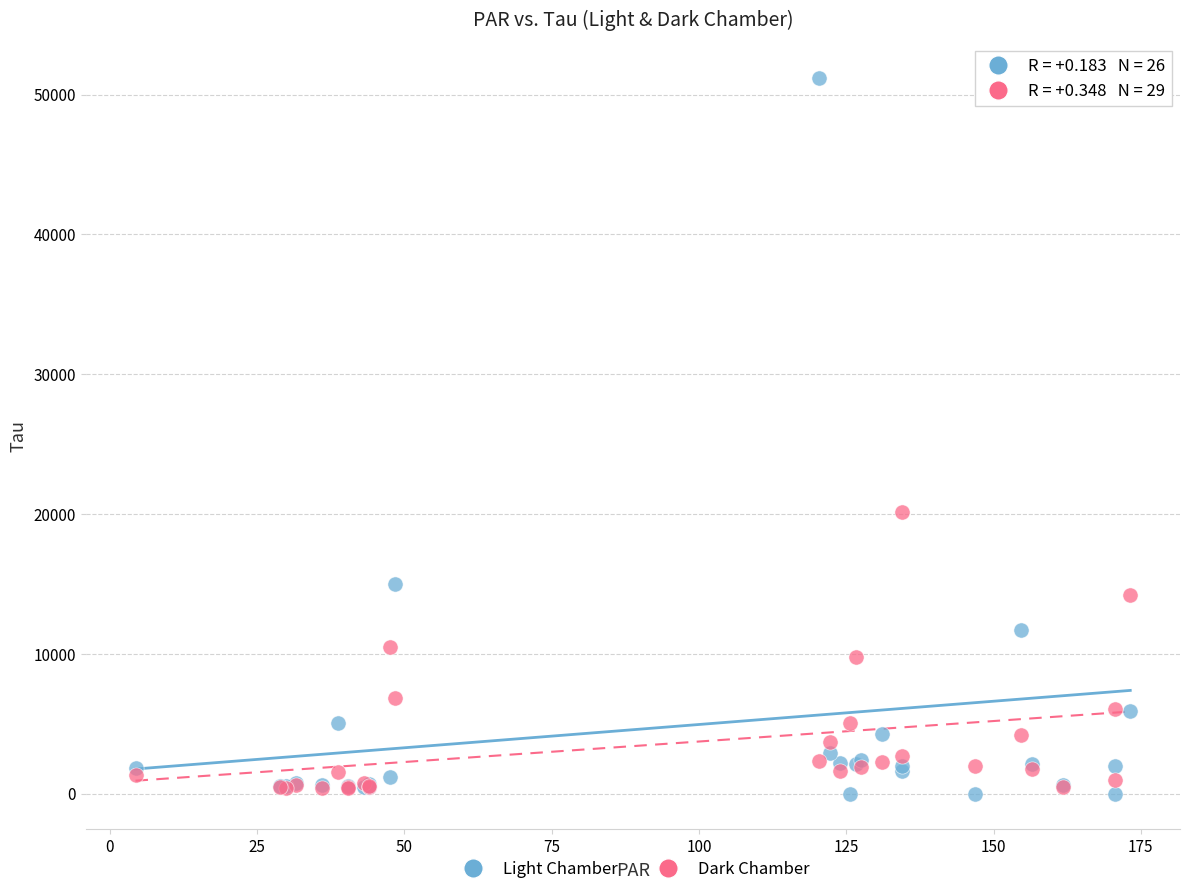

Across all series, what Y value is closest to 25582?

20138